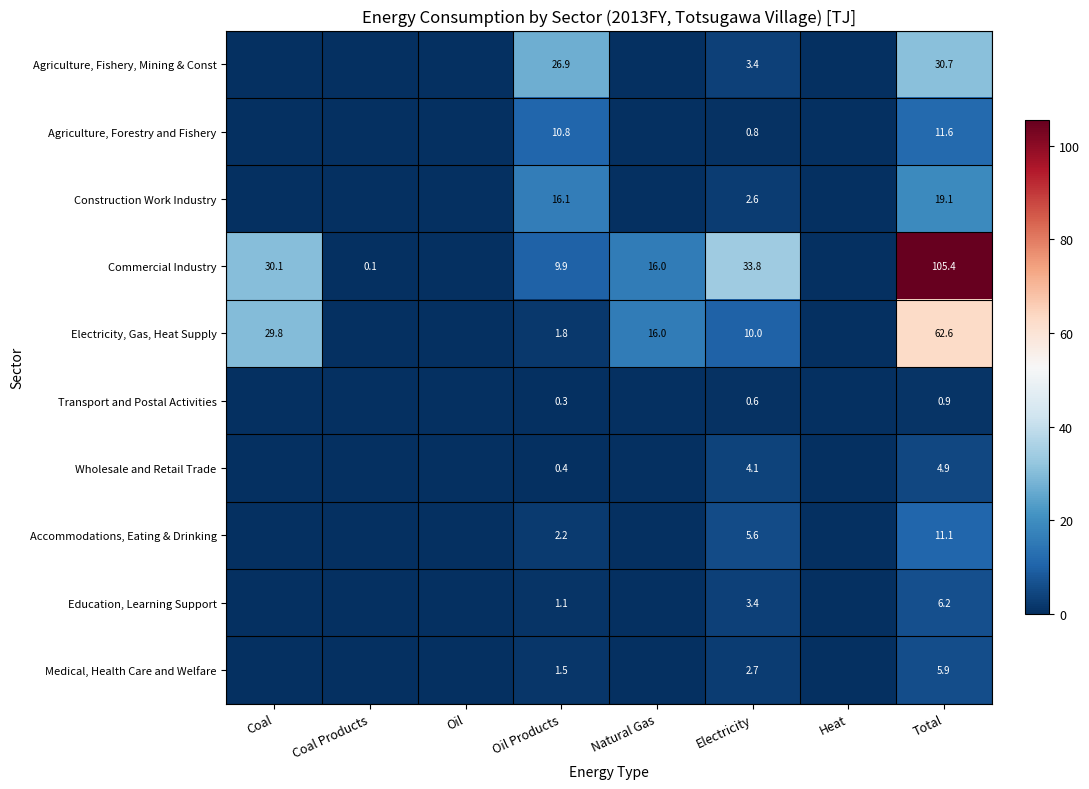

At which category is the sum across all series the highest?

Total